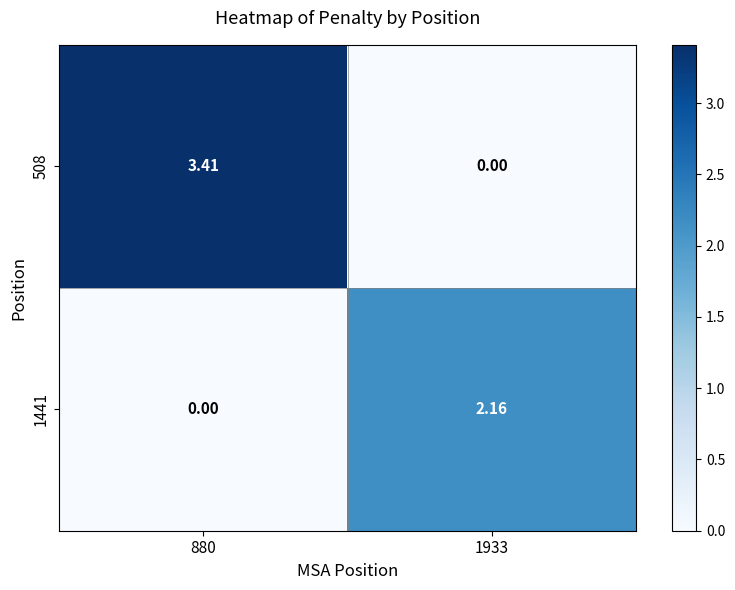

Reading right to left, transcribe all the data shown in this chart.

508: 1933=0.0	880=3.4
1441: 1933=2.2	880=0.0